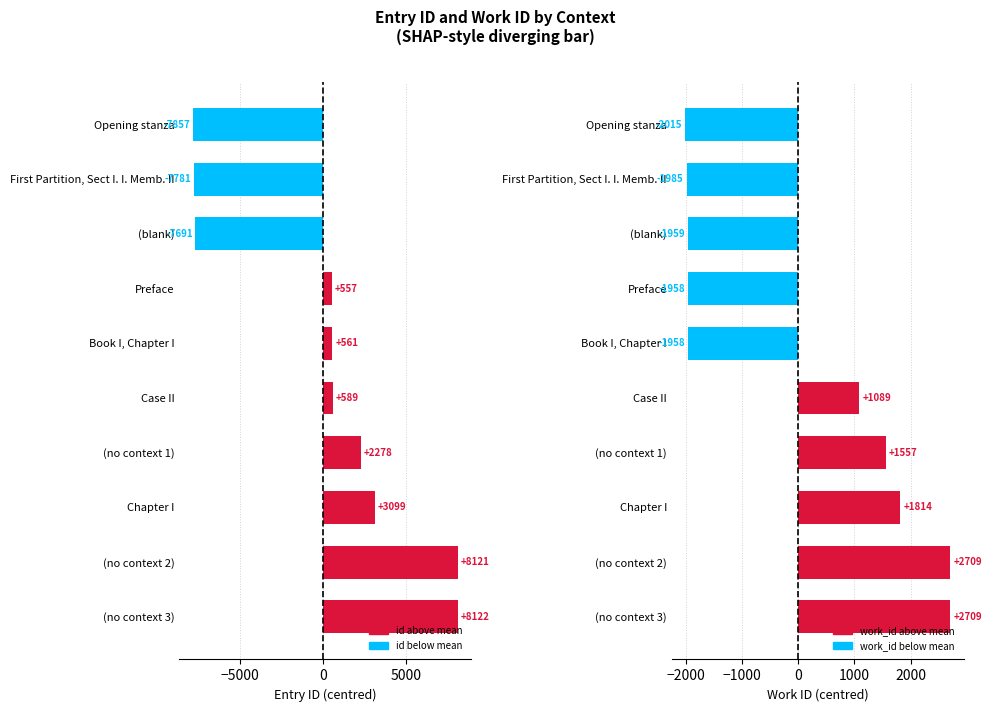

The value of id at (no context 1) is 2278.5. True or false?

True